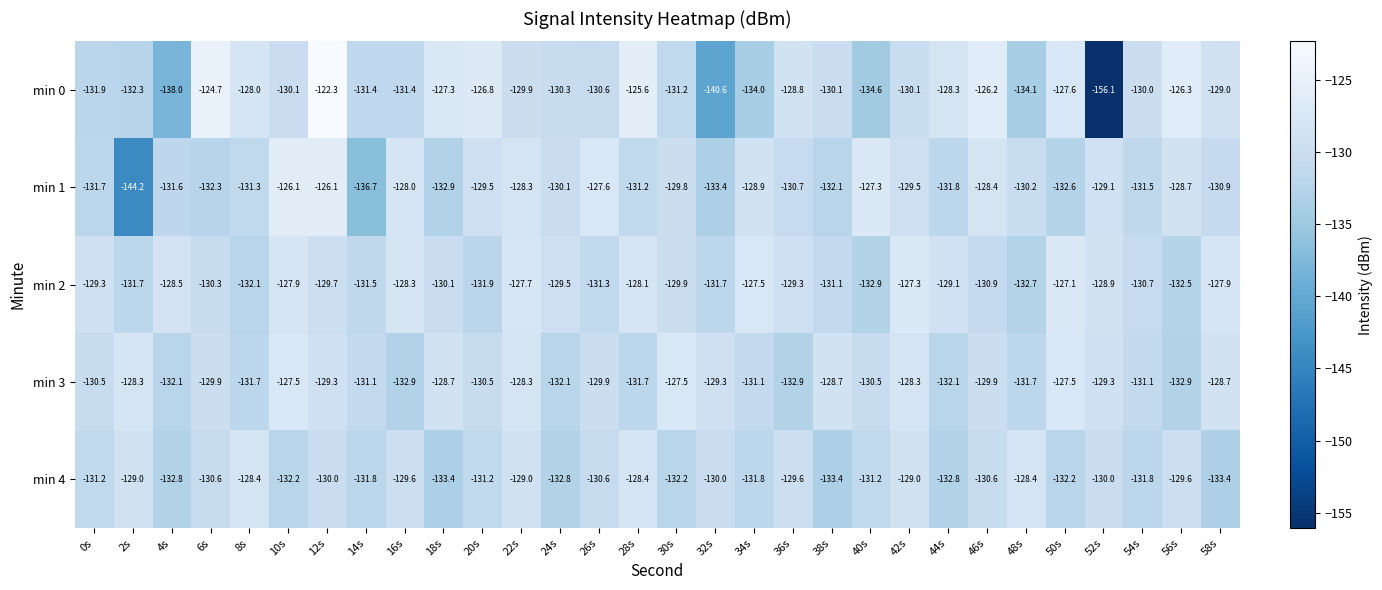

What is the difference between the highest and lowest values at 16s?

4.9